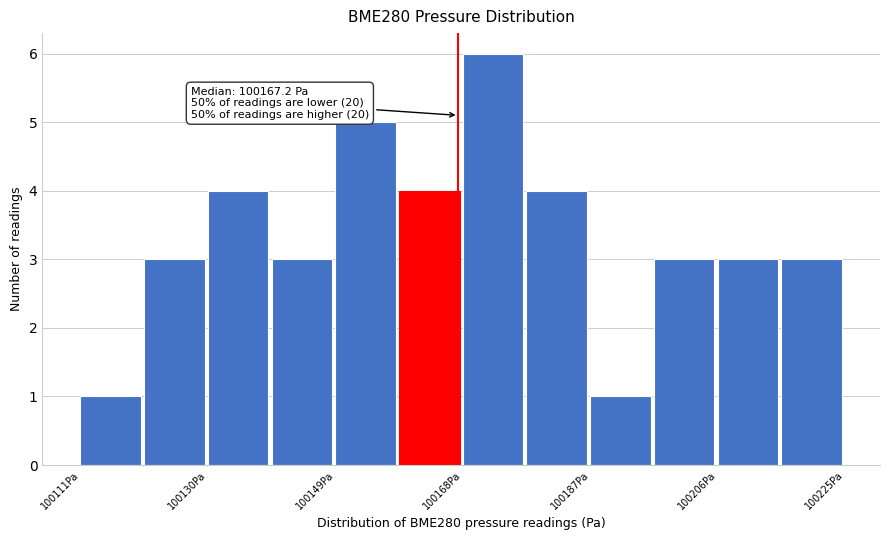

Which range on the x-axis has the tallest bar?

100168 to 100178